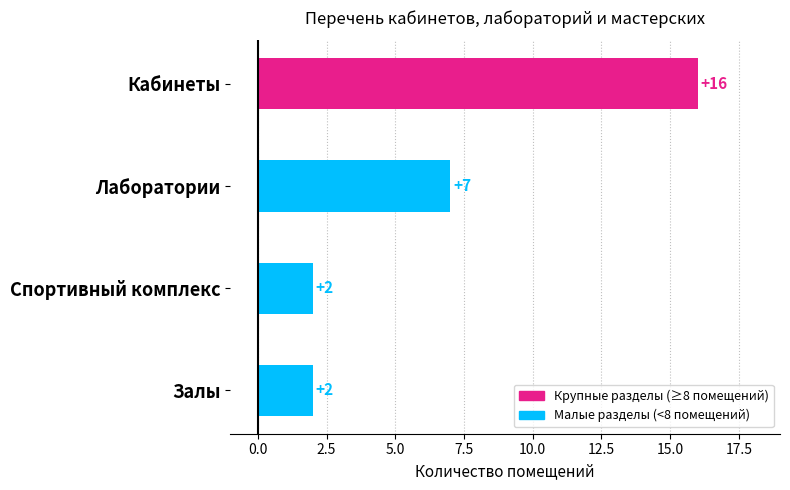

What is the ratio of the value at Залы to the value at Спортивный комплекс?

1.0